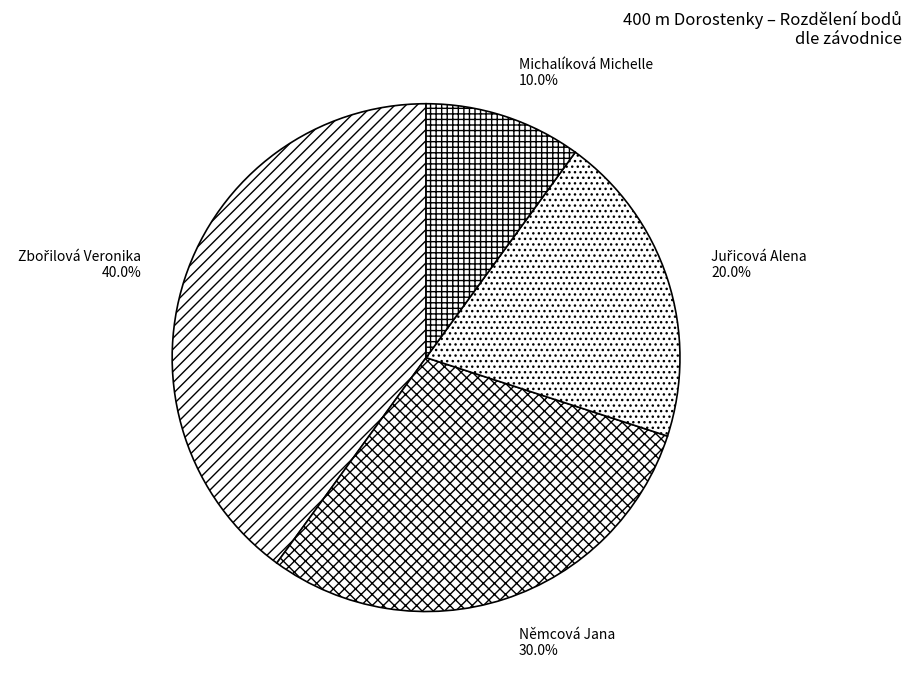

What is the smallest slice in the pie chart?

Michalíková Michelle